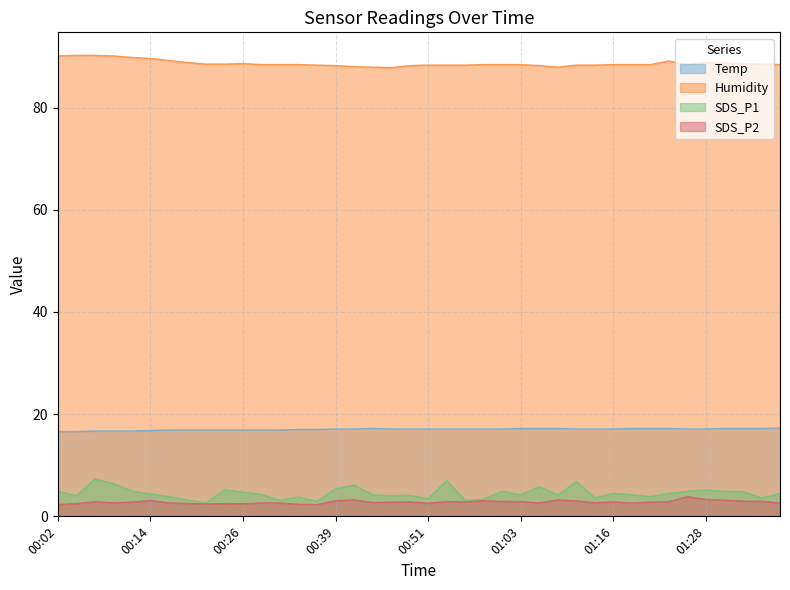

True or false: SDS_P1 has a value of 5.0 at 01:01.

True